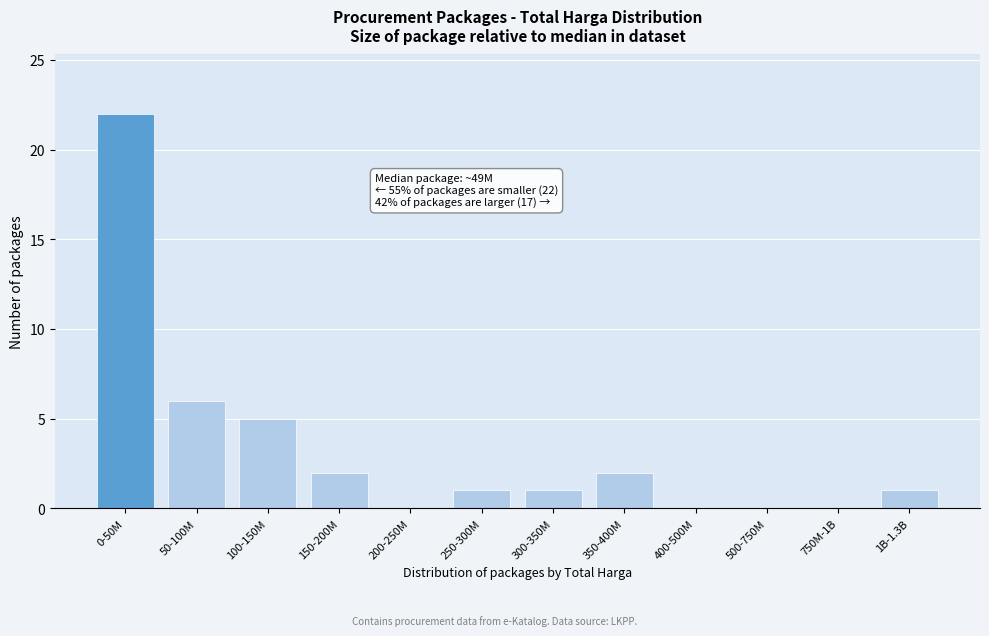

Reading left to right, list all the values displayed in this chart.

0-50M=22	50-100M=6	100-150M=5	150-200M=2	200-250M=0	250-300M=1	300-350M=1	350-400M=2	400-500M=0	500-750M=0	750M-1B=0	1B-1.3B=1